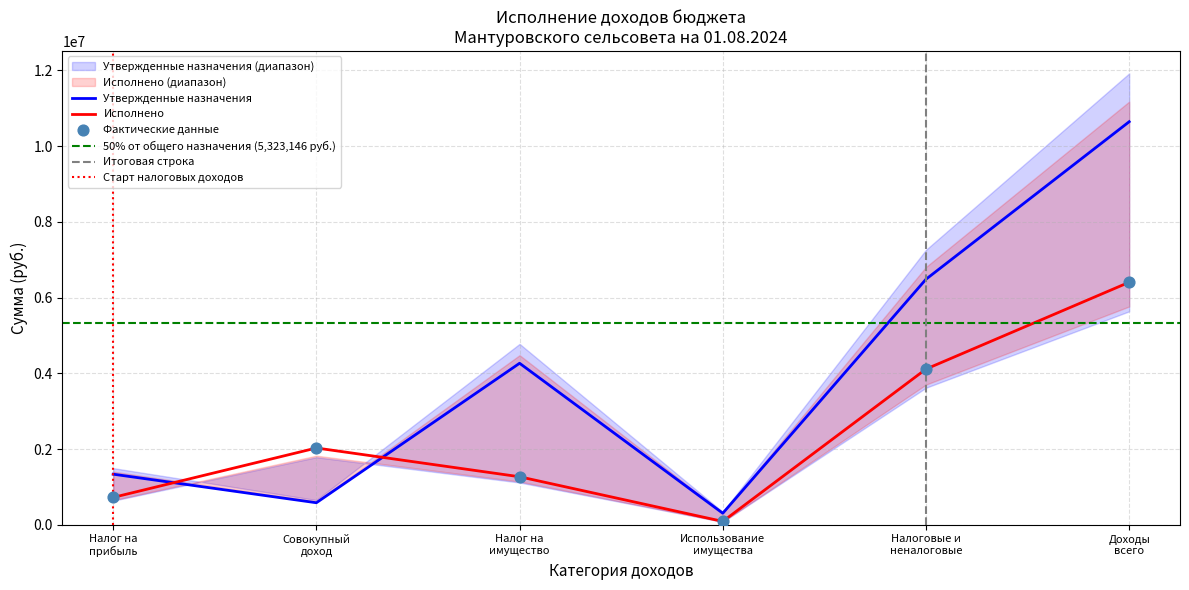

Which series contains the lowest Y value?

Исполнено